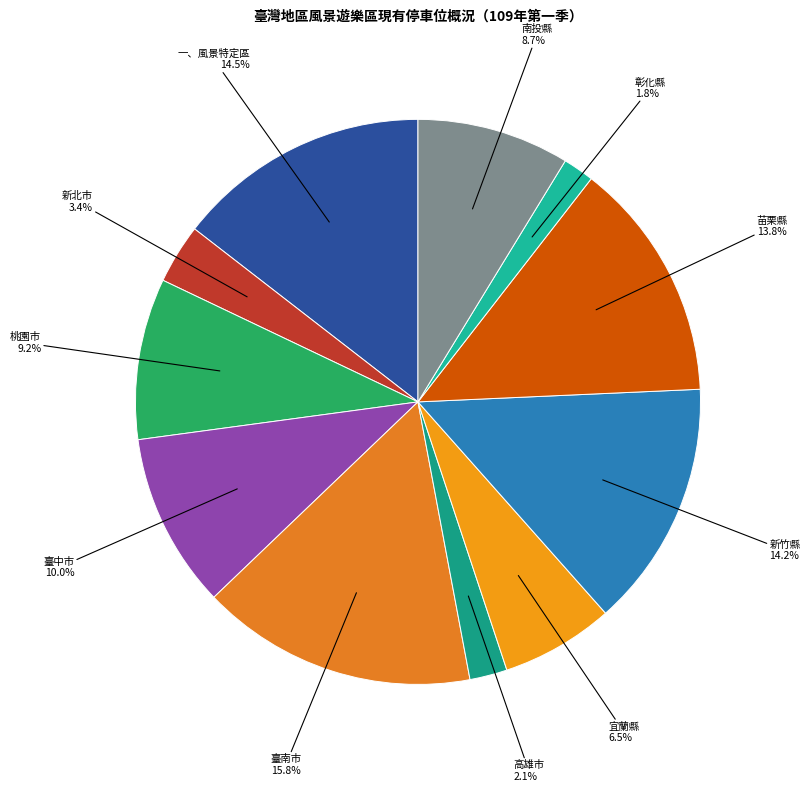

What percentage is the 彰化縣 slice, to the nearest percent?

2%